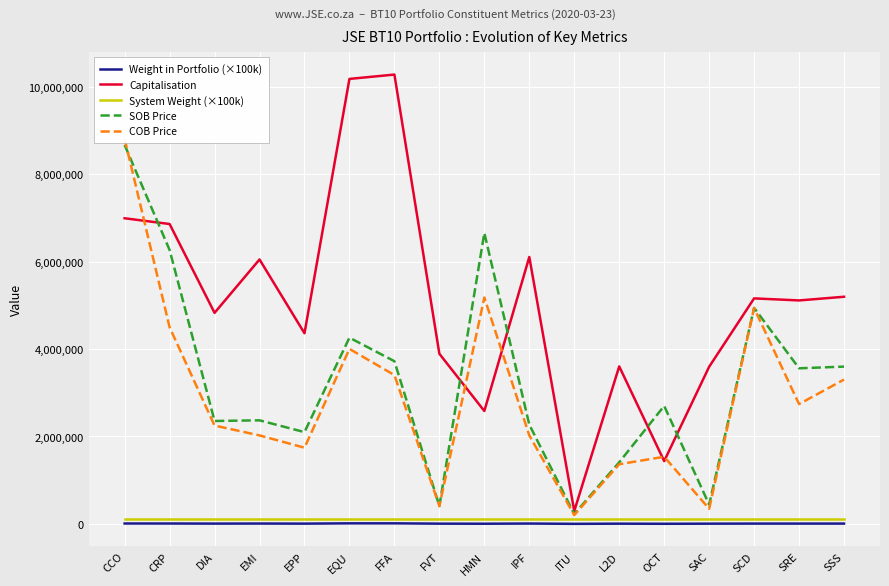

How many data points in SOB Price are above 2700000?

8